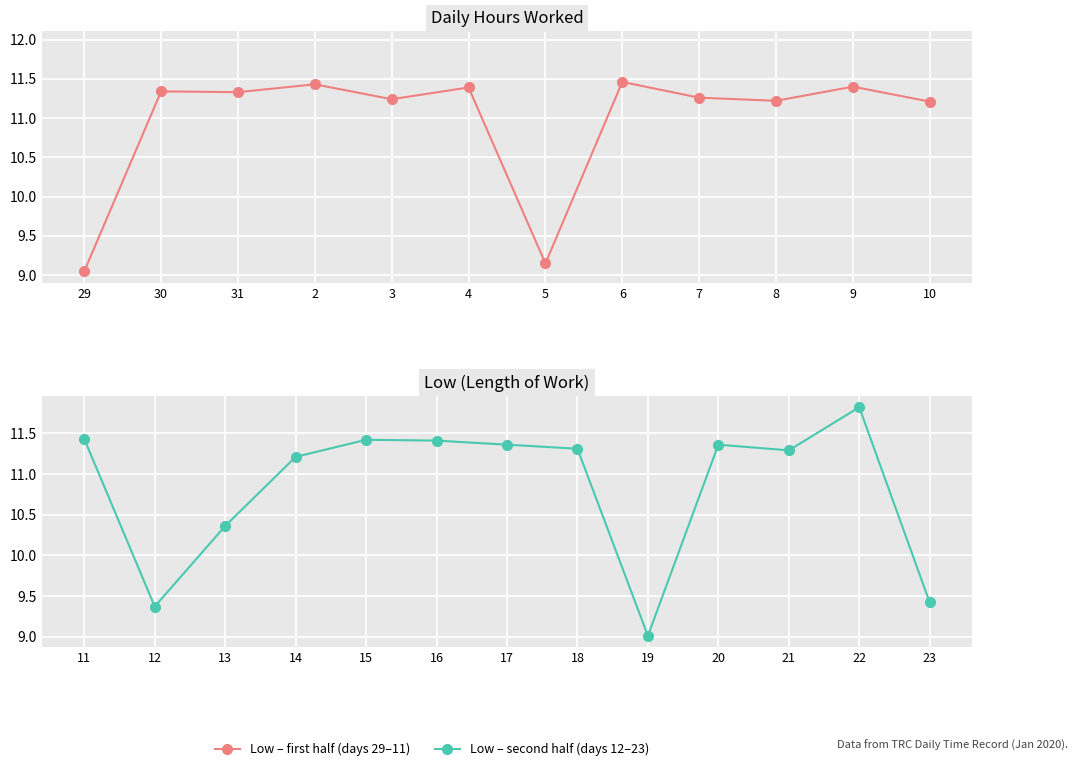

True or false: the data shows 11.2 at 14.

True